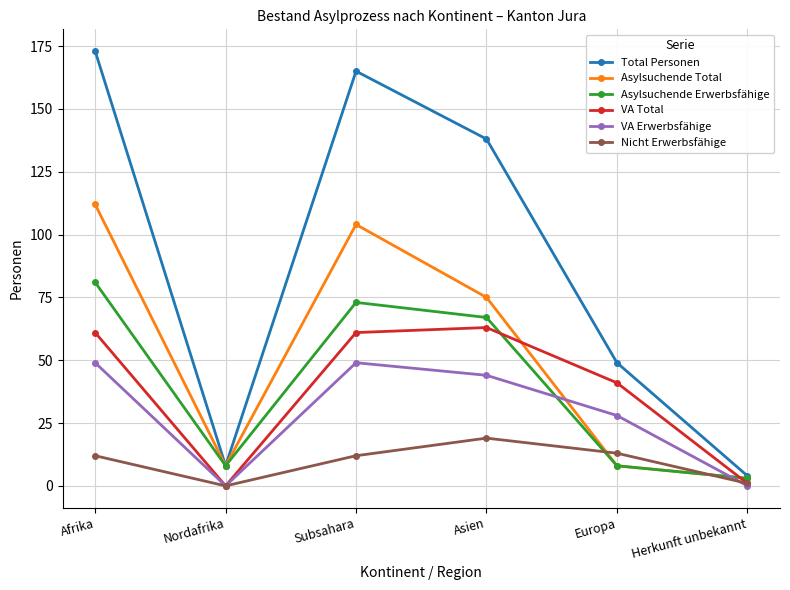

Does the chart have visible grid lines?

Yes